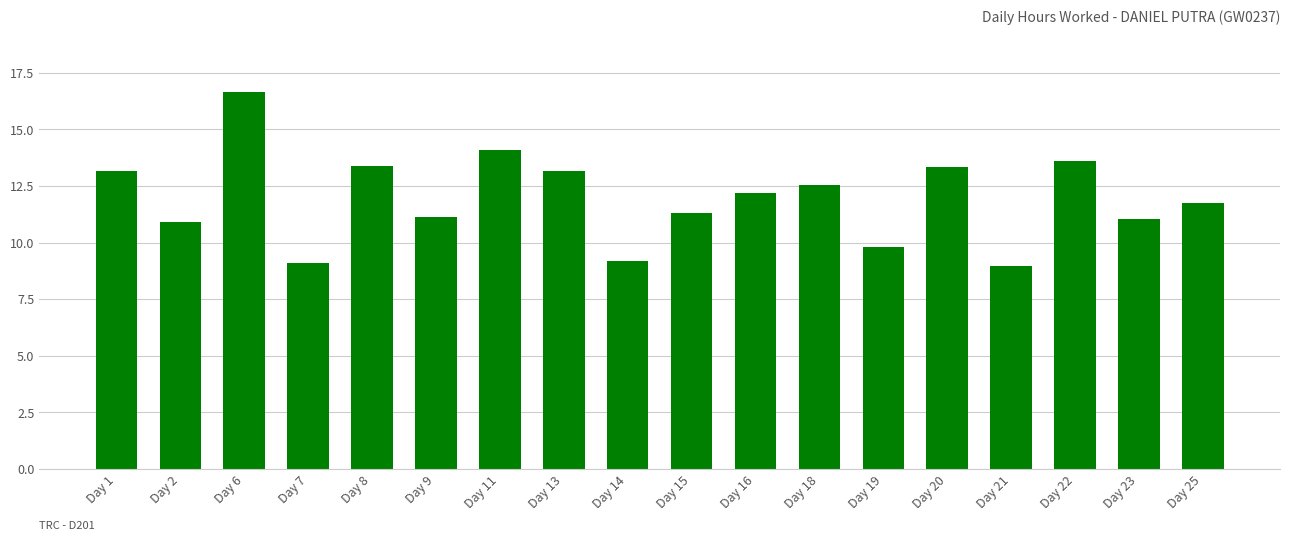

Is it true that the value at Day 23 is 11.1?

True